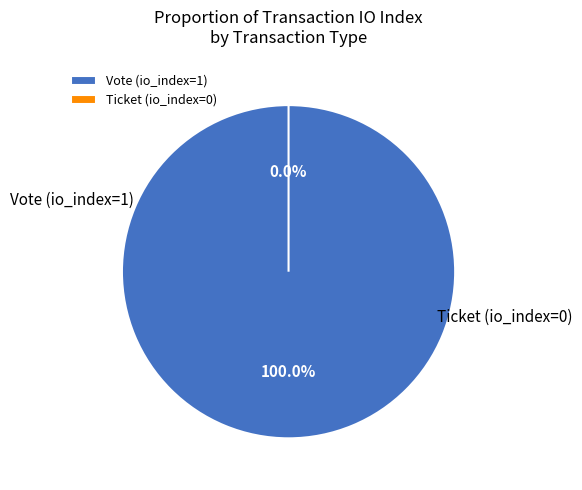

What is the smallest slice in the pie chart?

Ticket (io_index=0)